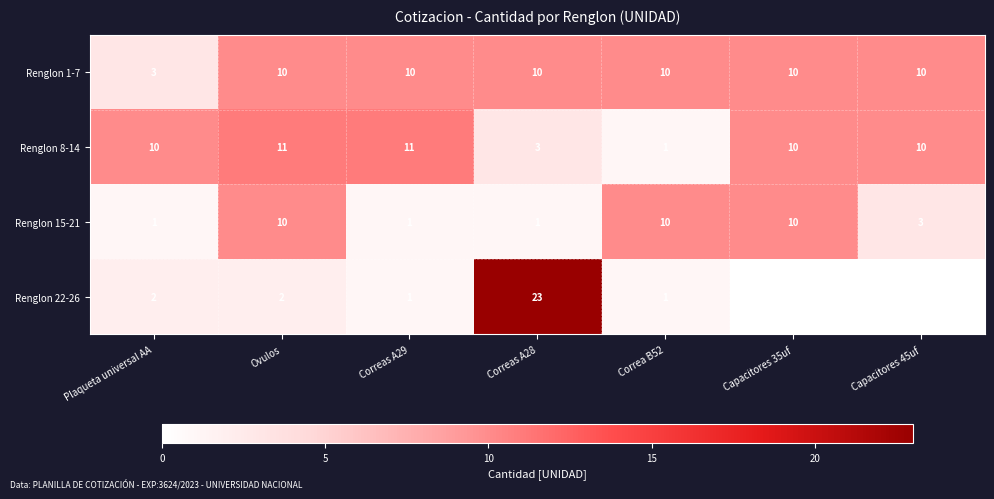

Between Ovulos and Correas A29, which series saw the biggest shift?

Renglon 15-21